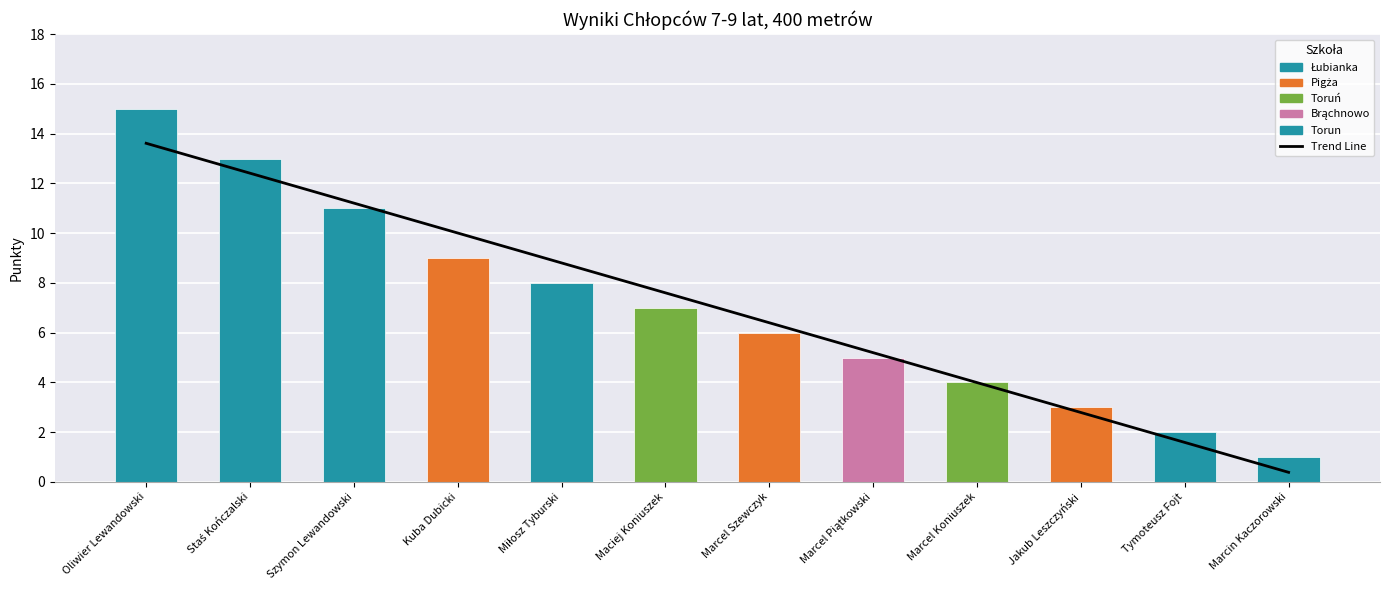

Reading left to right, transcribe all the data shown in this chart.

Trend Line: 13.6	12.4	11.2	10.0	8.8	7.6	6.4	5.2	4.0	2.8	1.6	0.4
Points: 15.0	13.0	11.0	9.0	8.0	7.0	6.0	5.0	4.0	3.0	2.0	1.0